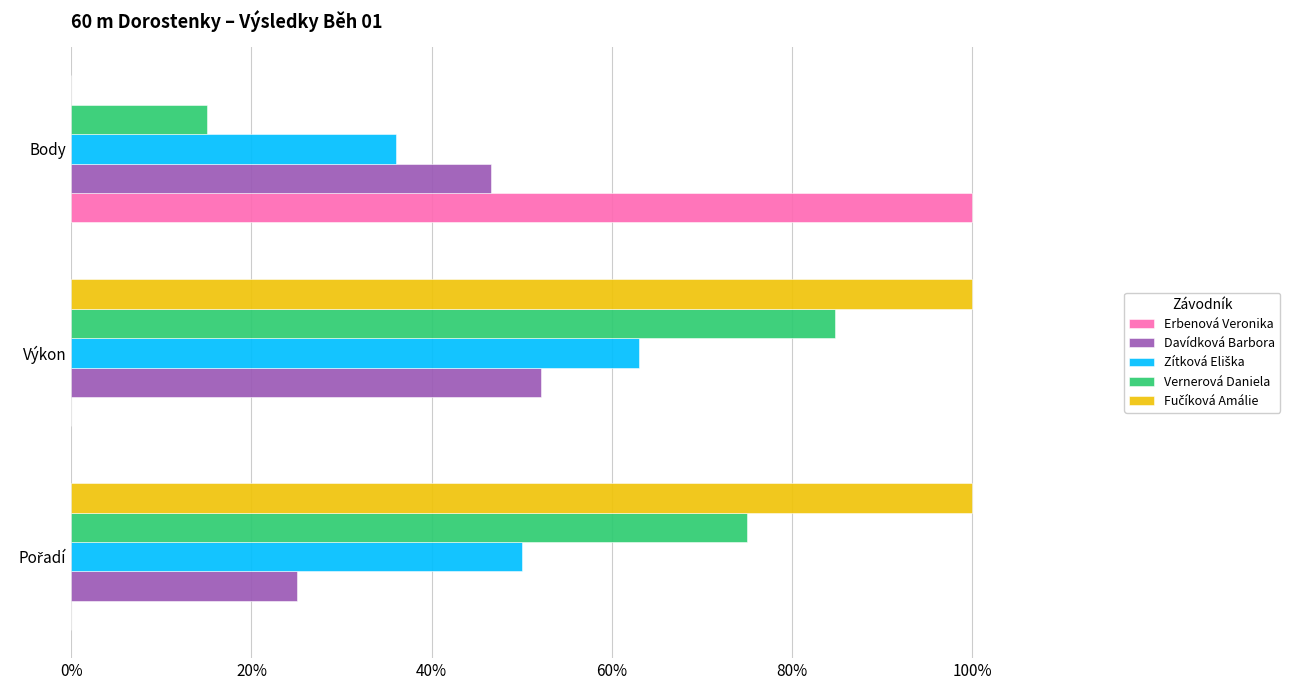

What is the total value across all series at Body?

197.7